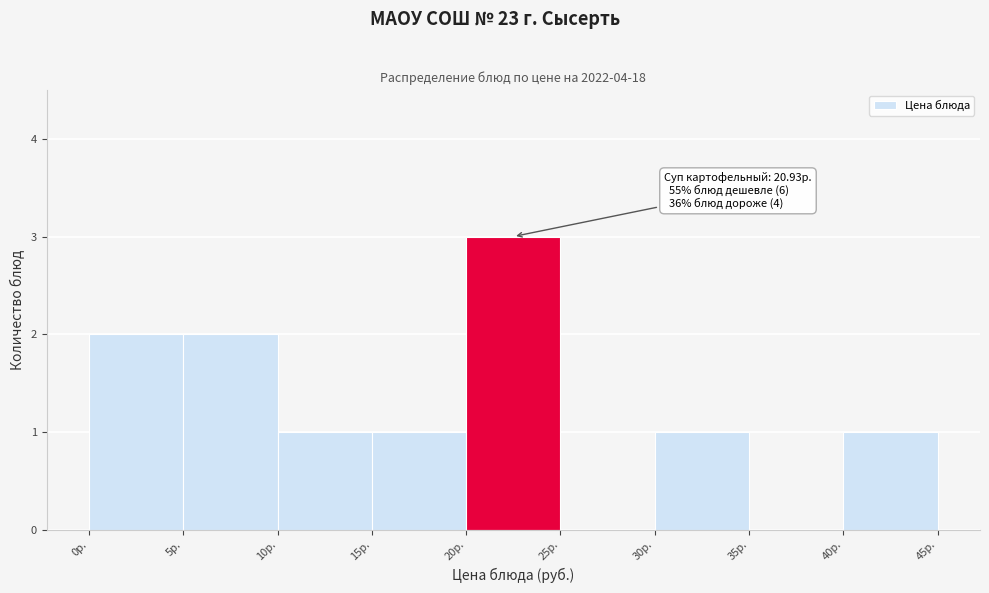

Over which range of the x-axis is the bar tallest?

20 to 25